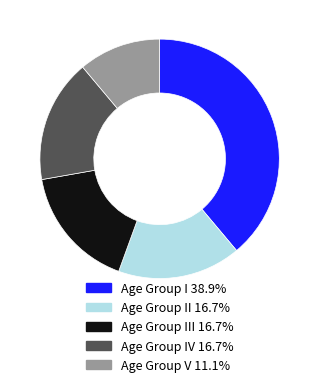

Is the sum of Age Group V 11.1% and Age Group III 16.7% greater than half?

No